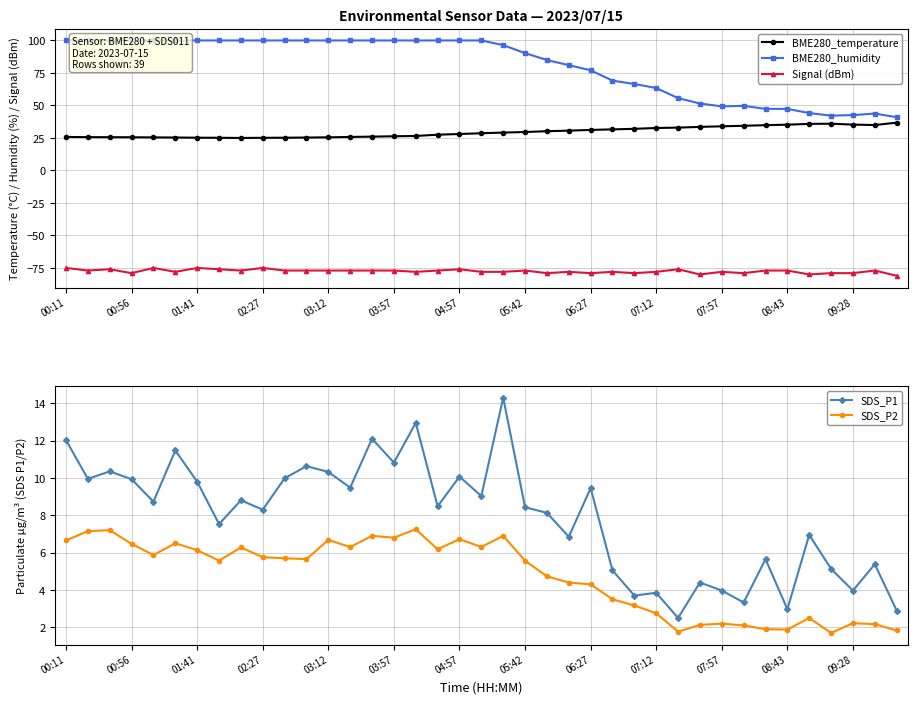

Which series has the widest spread of values?

BME280_humidity